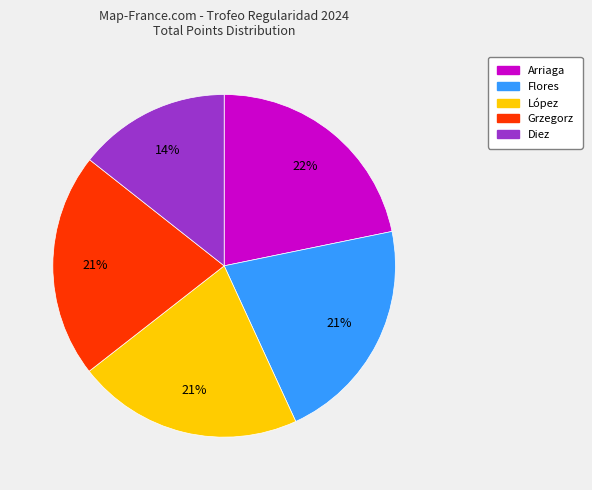

Between Arriaga and Diez, which is larger?

Arriaga